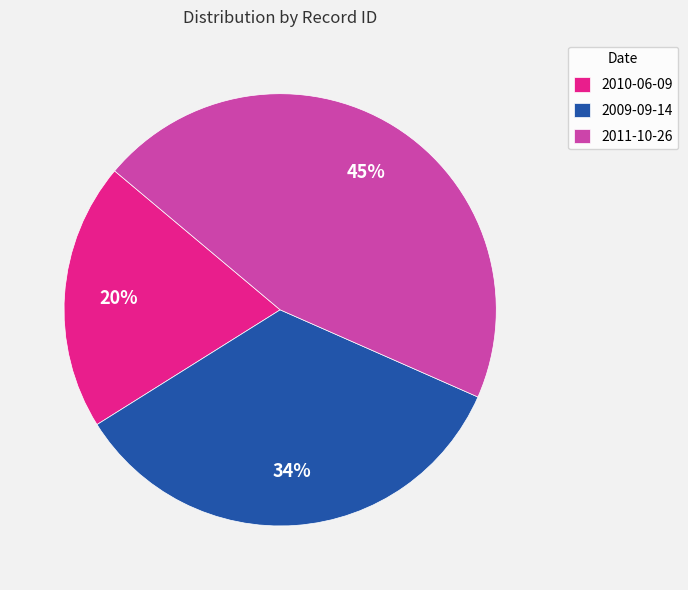

To the nearest percent, what is the combined percentage of 2011-10-26 and 2010-06-09?

66%